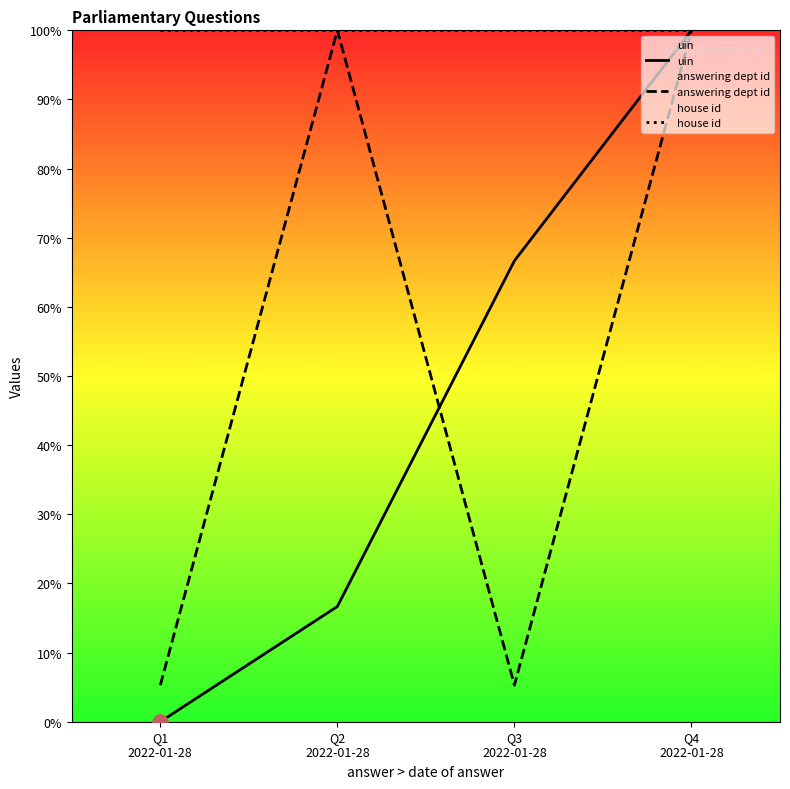

Which series has the largest total across all categories?

house id